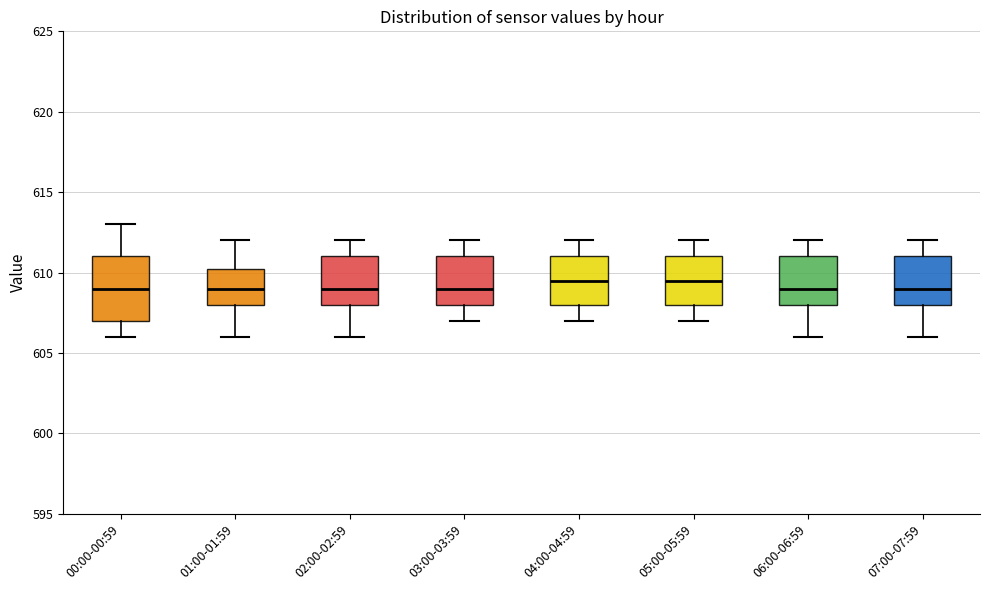

Where is the upper edge of the box for 02:00-02:59 on the y-axis? The values are not printed on the chart, so give them approximately, as read against the axis.

611.0